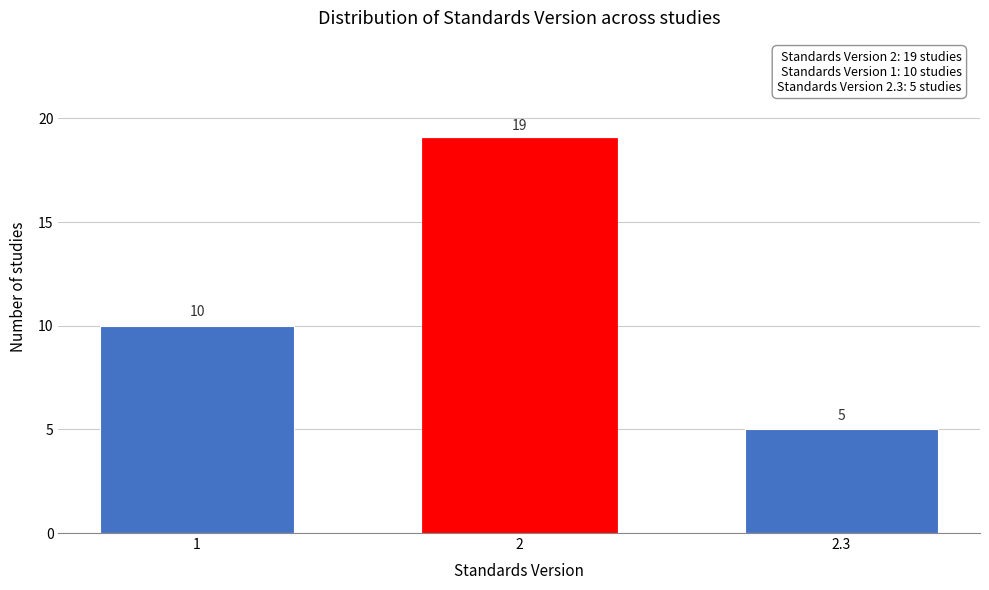

Reading left to right, extract all data points from this chart.

1=10	2=19	2.3=5